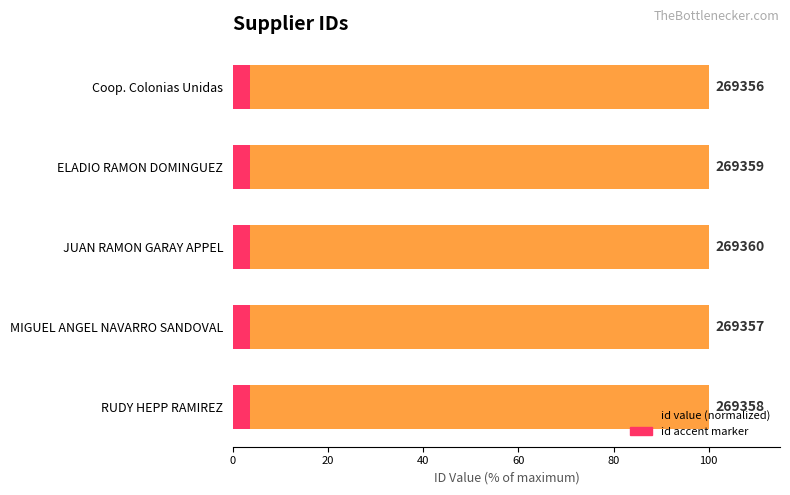

What is the value of the 5th bar from the left?

100.0